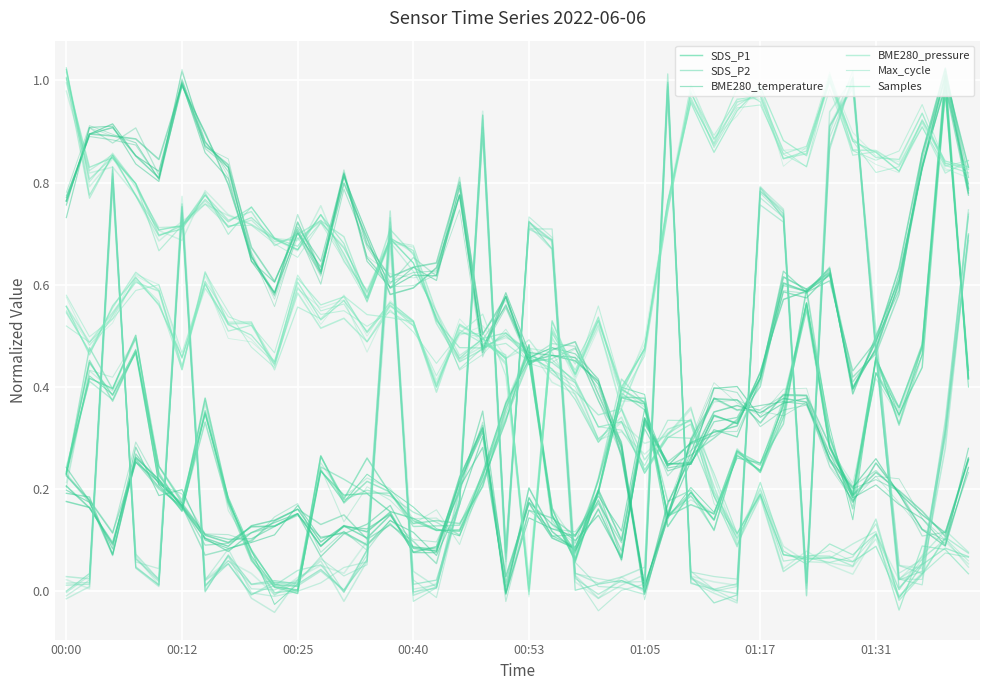

True or false: Max_cycle has more than 1 points higher than both neighbors.

True